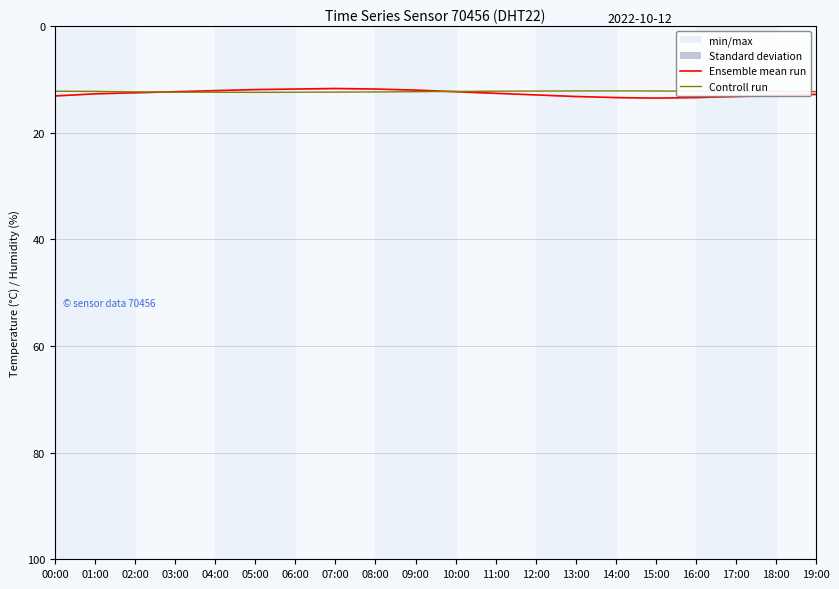

Which category has the highest value in the Ensemble mean run series?

15:00